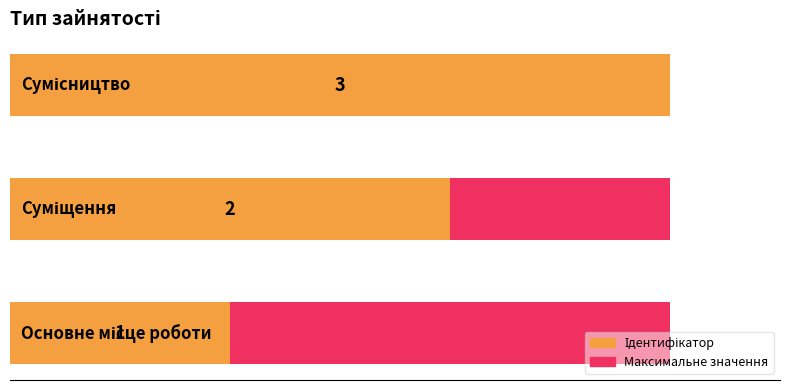

What position from the left is 0.5?

2